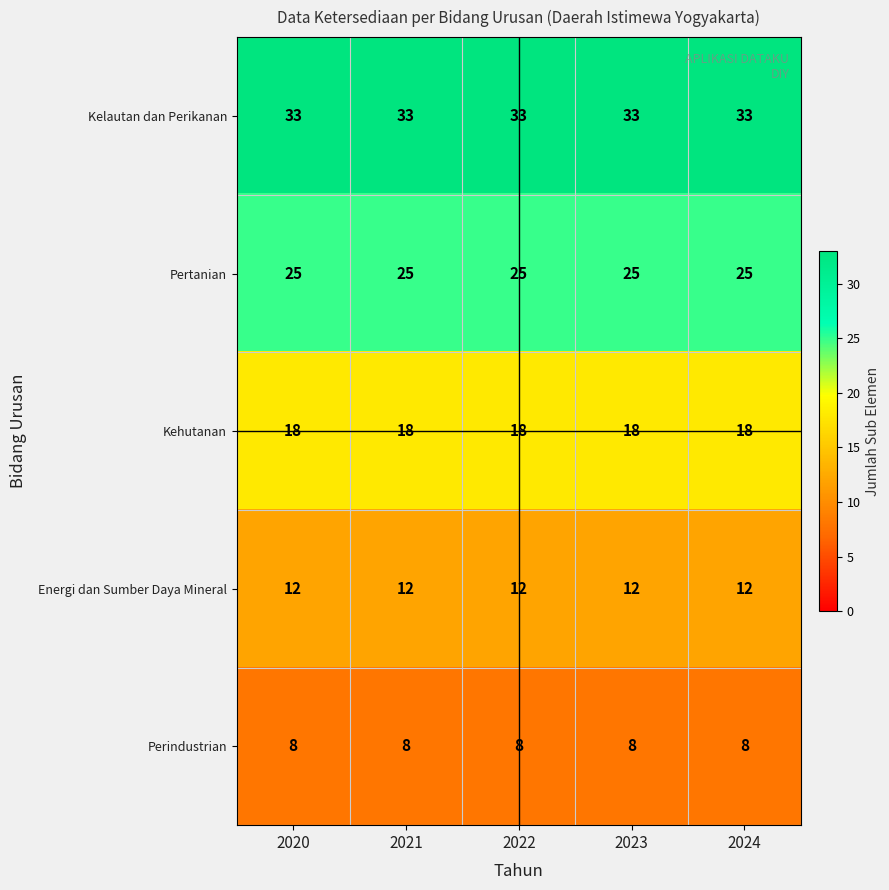

Is it true that Kehutanan equals 5 at 2020?

False